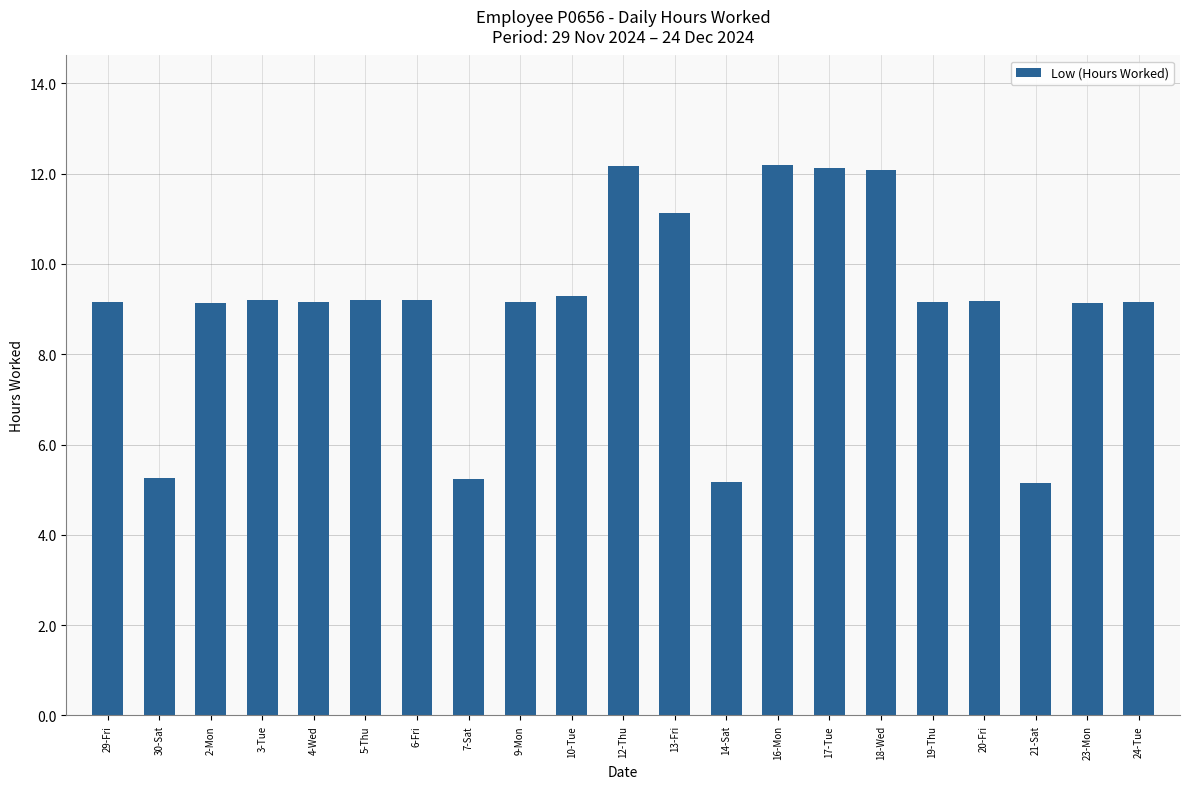

What is the difference between the maximum and second lowest values?

7.0